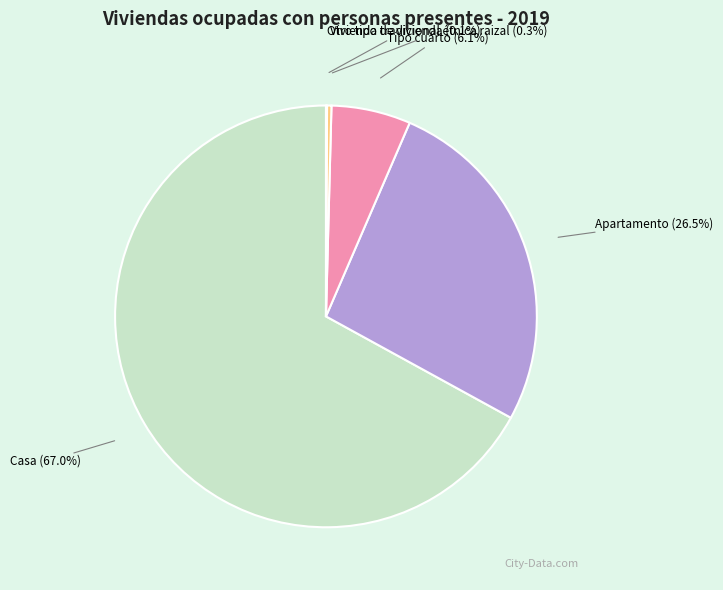

Is there any slice that represents more than half of the pie?

Yes